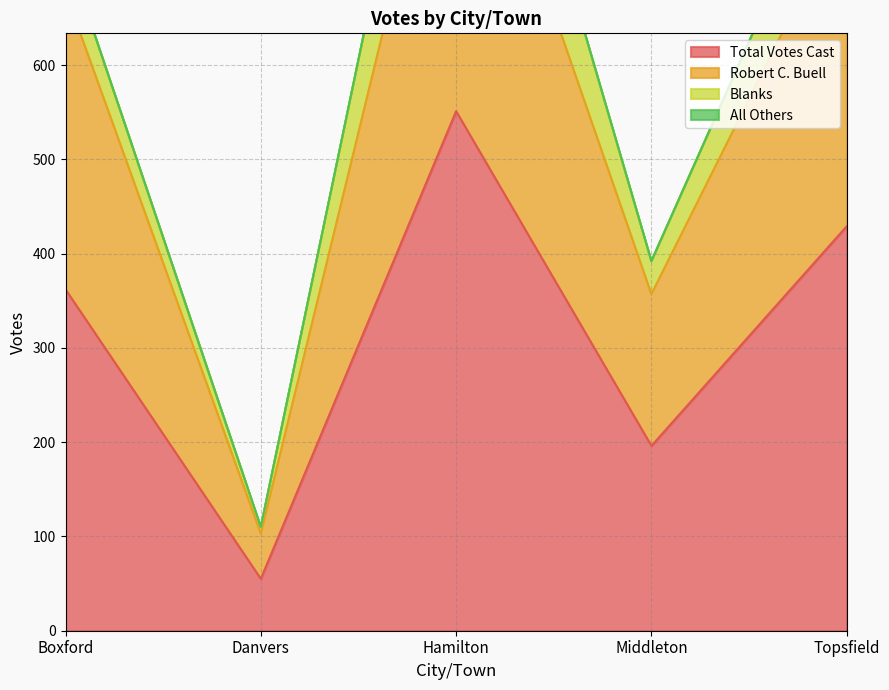

How many values in the Total Votes Cast series exceed 362?

2